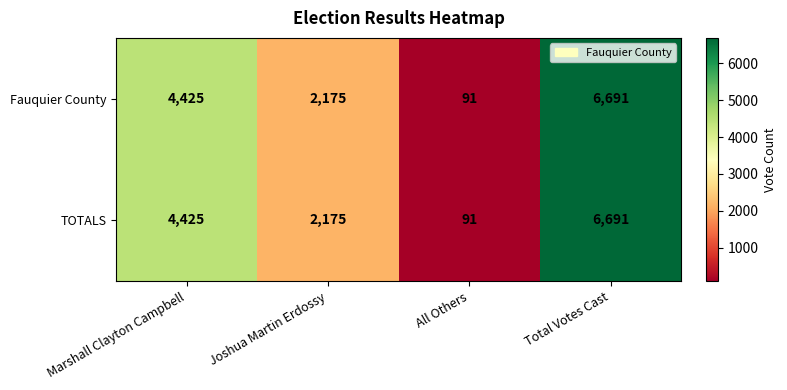

What is the total value across all series at Total Votes Cast?

13382